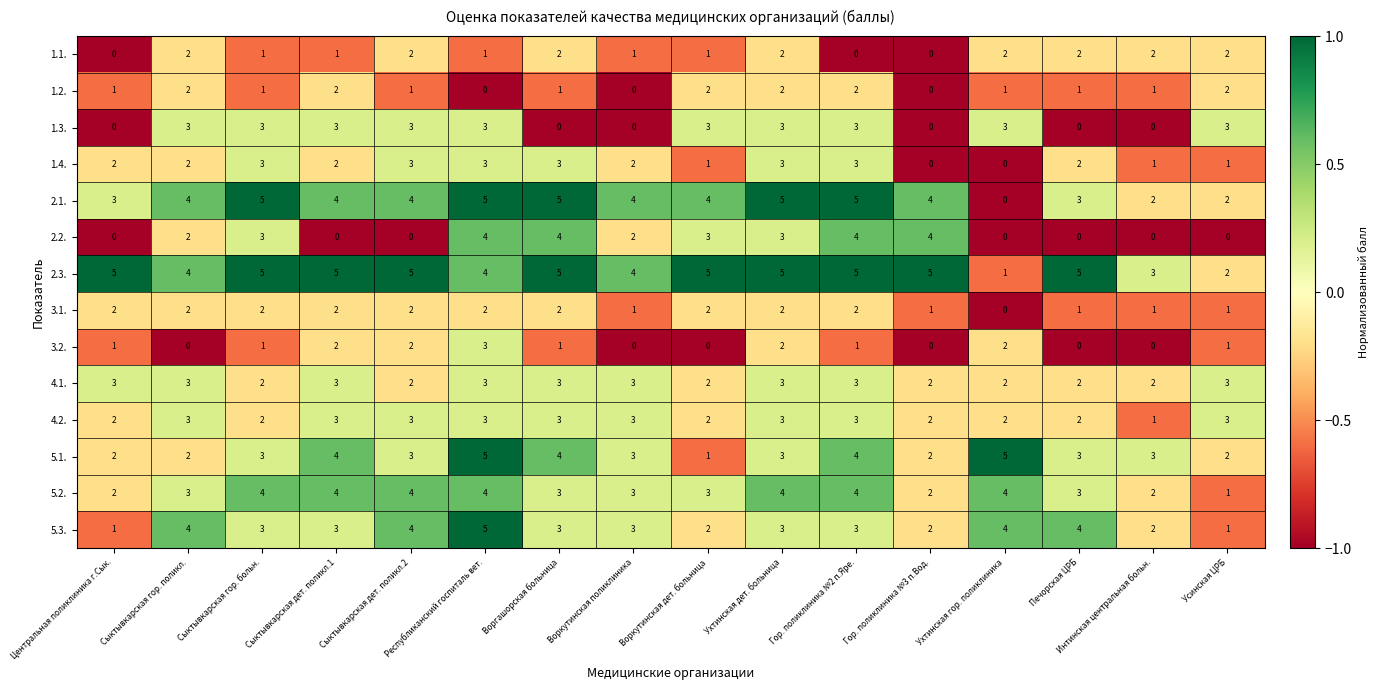

Count the 2.1. values in the range 3 to 5.

13